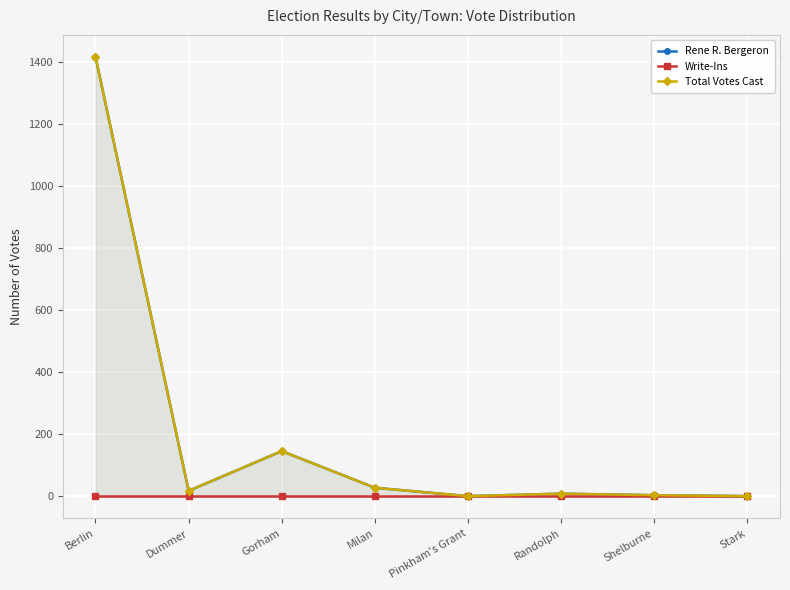

What is the maximum value for Total Votes Cast?

1416